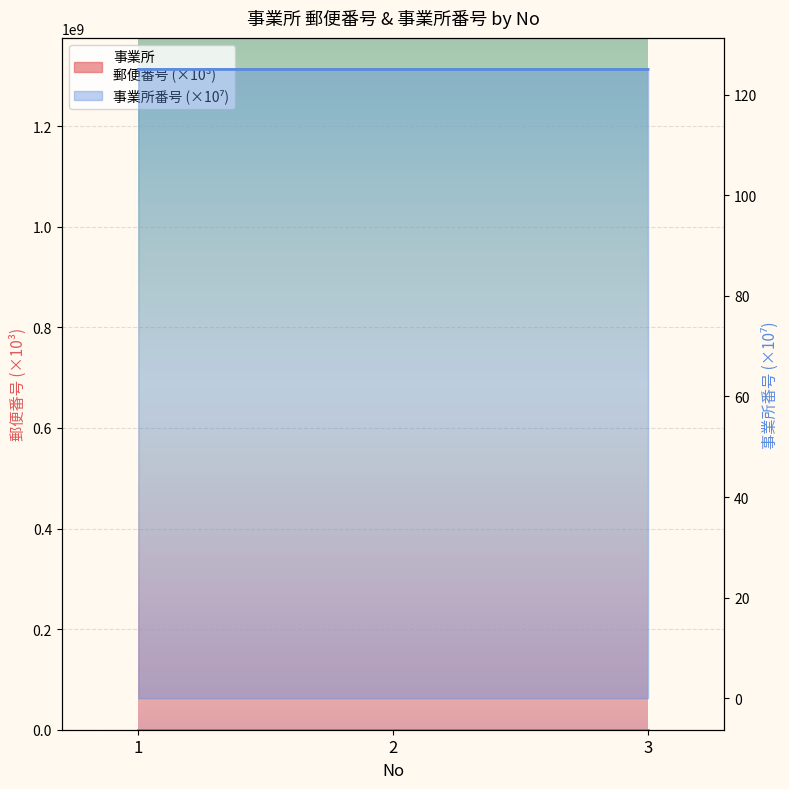

What is the difference between the 事業所
郵便番号 values at 1 and 3?

51.3